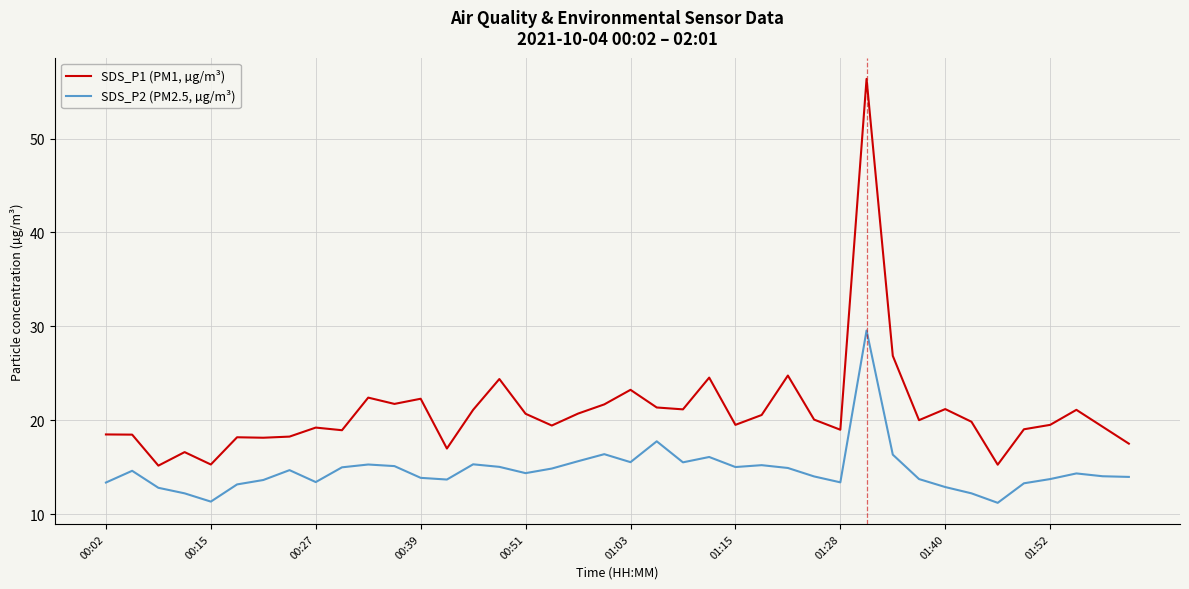

Which series has the largest range (max minus min)?

SDS_P1 (PM1, µg/m³)